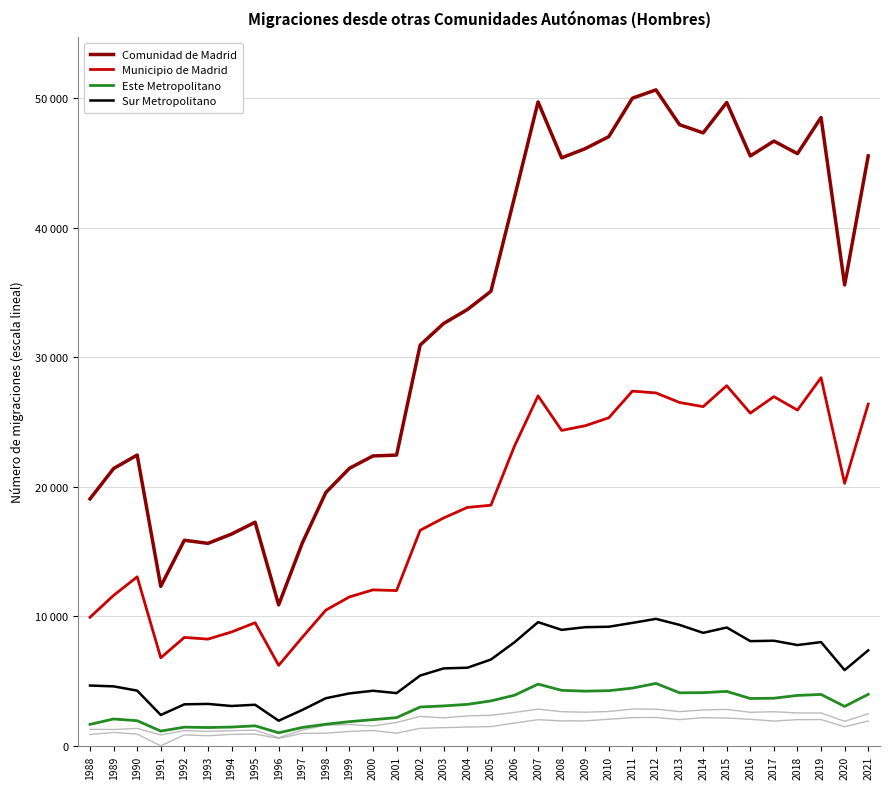

What is the difference between the second highest and second lowest values in the Municipio de Madrid series?

21007